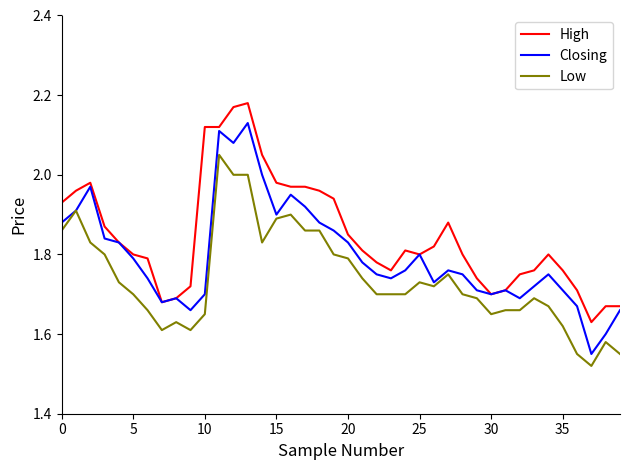

Which series has the largest total across all categories?

High